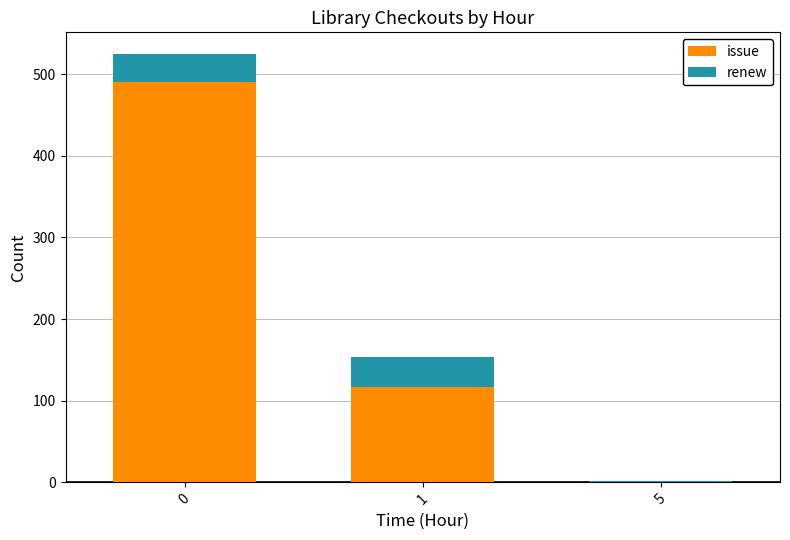

What is the highest value of the issue series?

490